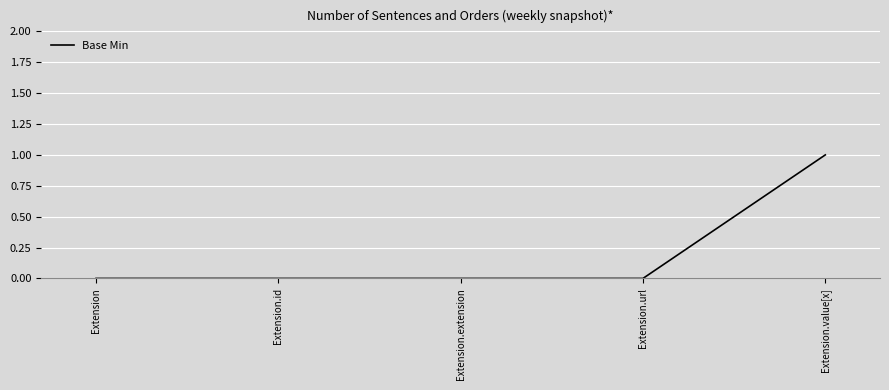

The value at Extension.extension is 1. True or false?

False